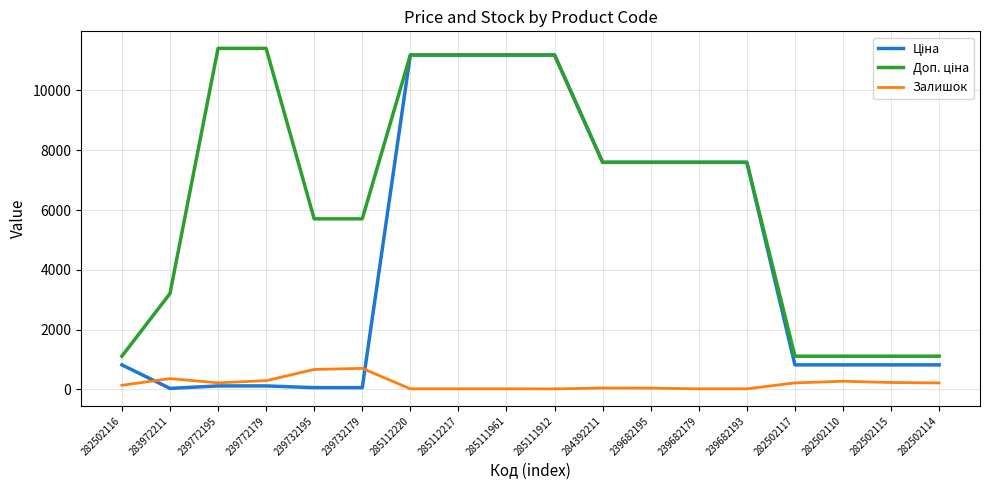

What is the spread (max minus min) of values at 239772195?

11295.9